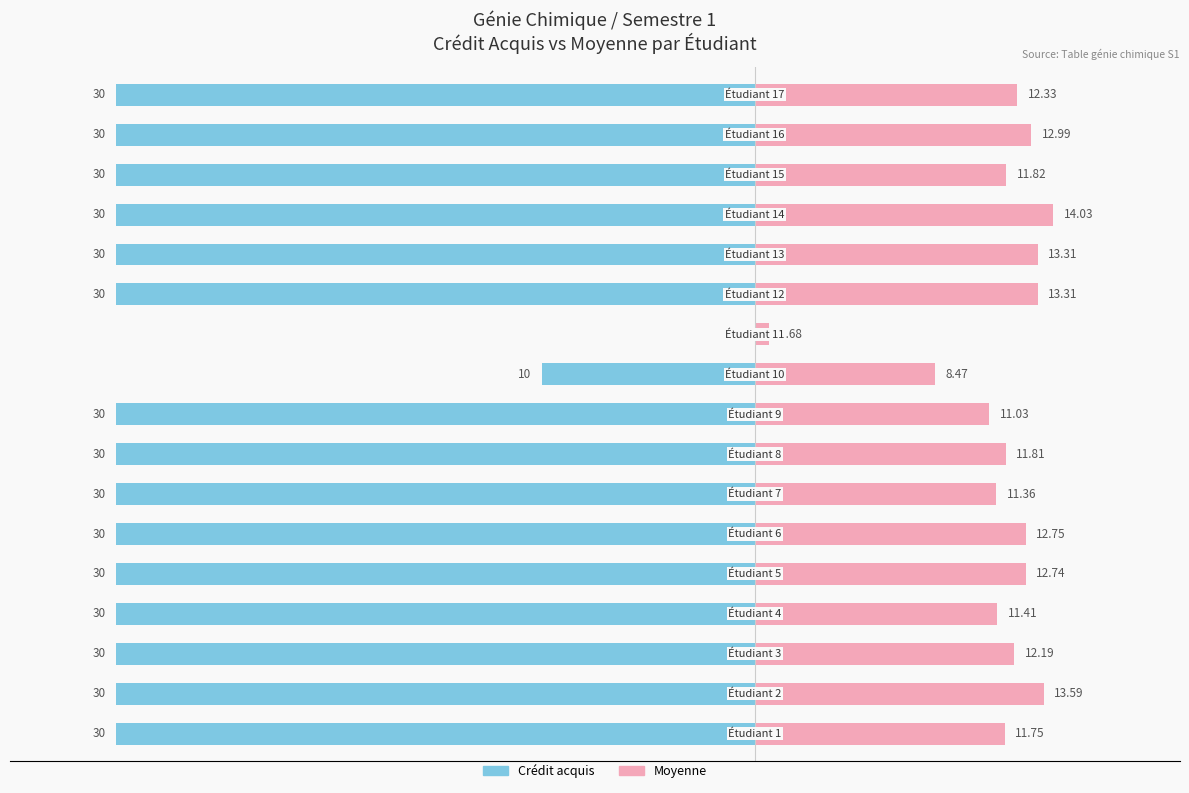

At how many categories does at least one series exceed -14?

17